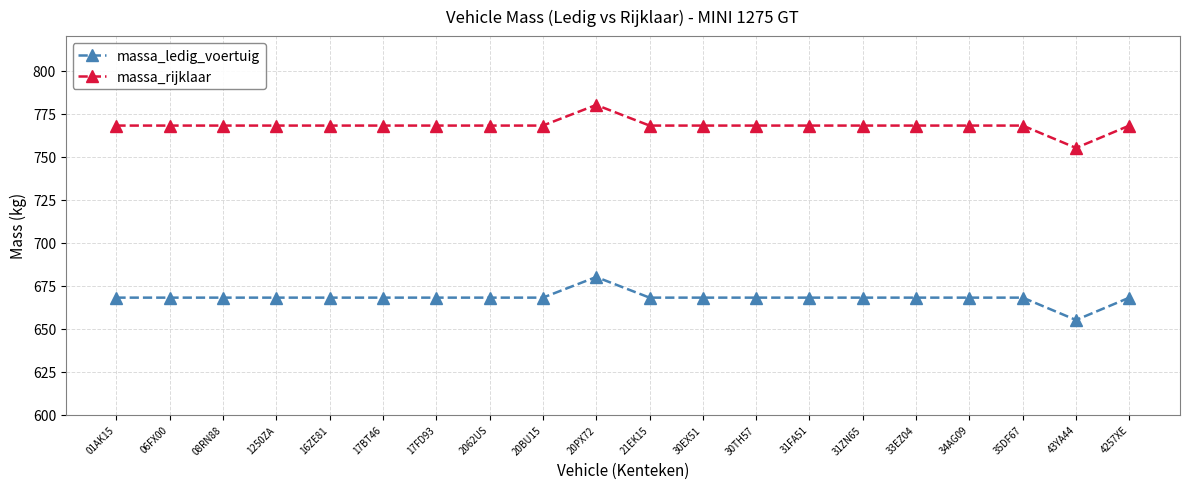

At which category is the sum across all series the highest?

20PX72